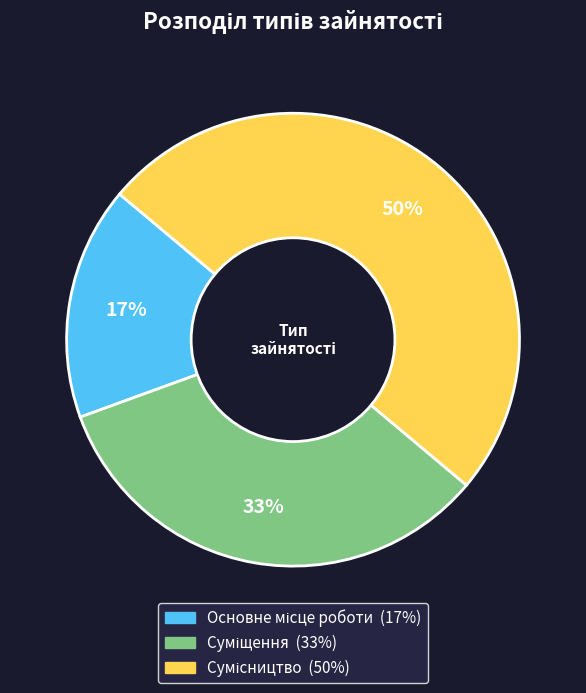

To the nearest percent, what is the difference between the largest and smallest slice percentages?

33%